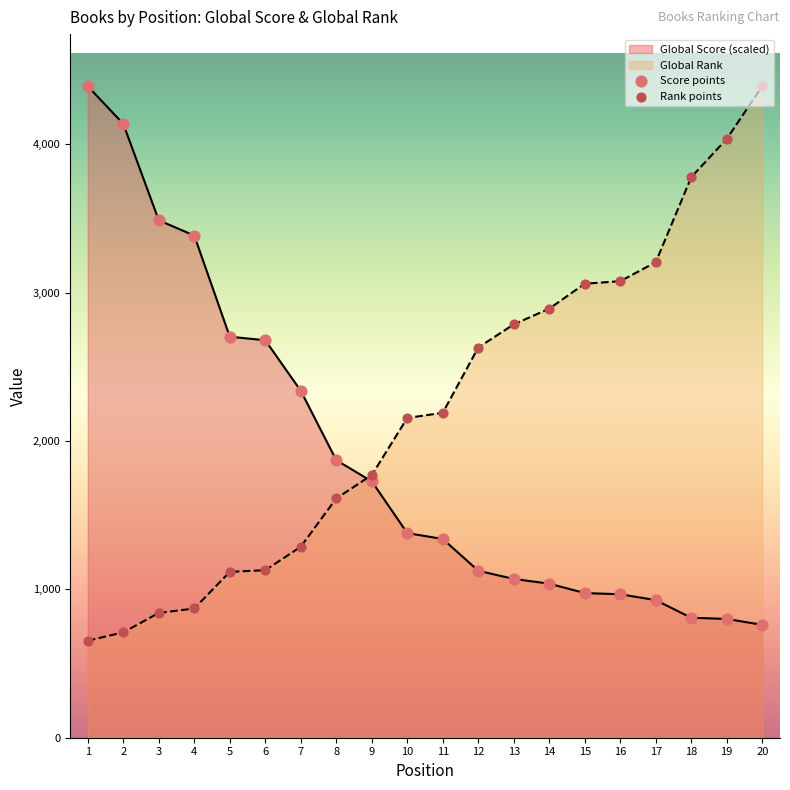

Which series contains the lowest Y value?

Global Rank